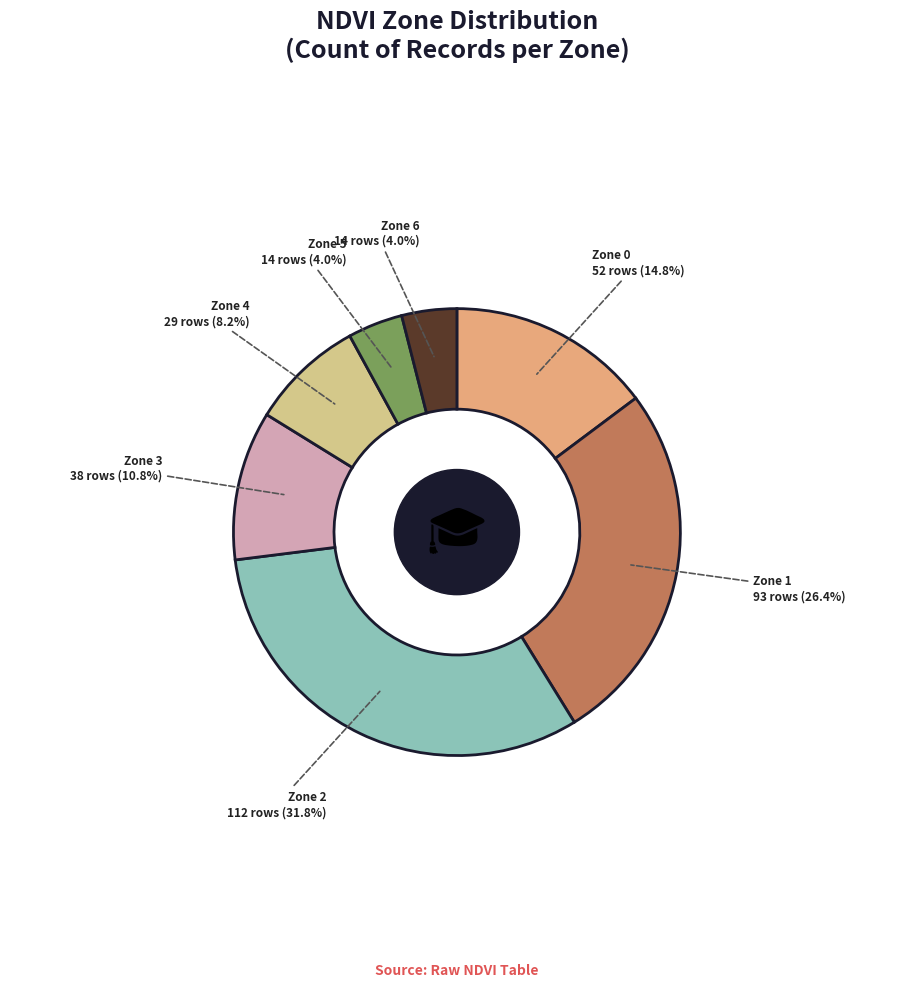

Is the sum of Zone 4 and Zone 3 greater than half?

No